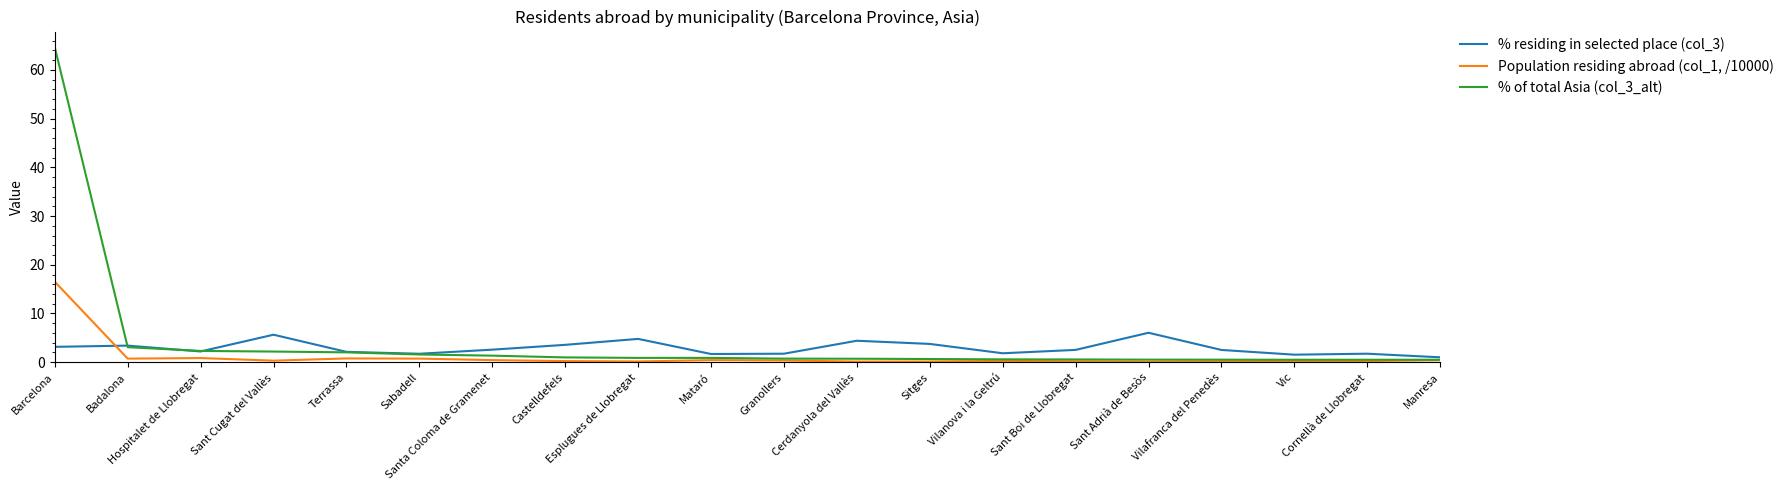

List the series in order of their overall mean, lowest first.

Population residing abroad (col_1, /10000), % residing in selected place (col_3), % of total Asia (col_3_alt)